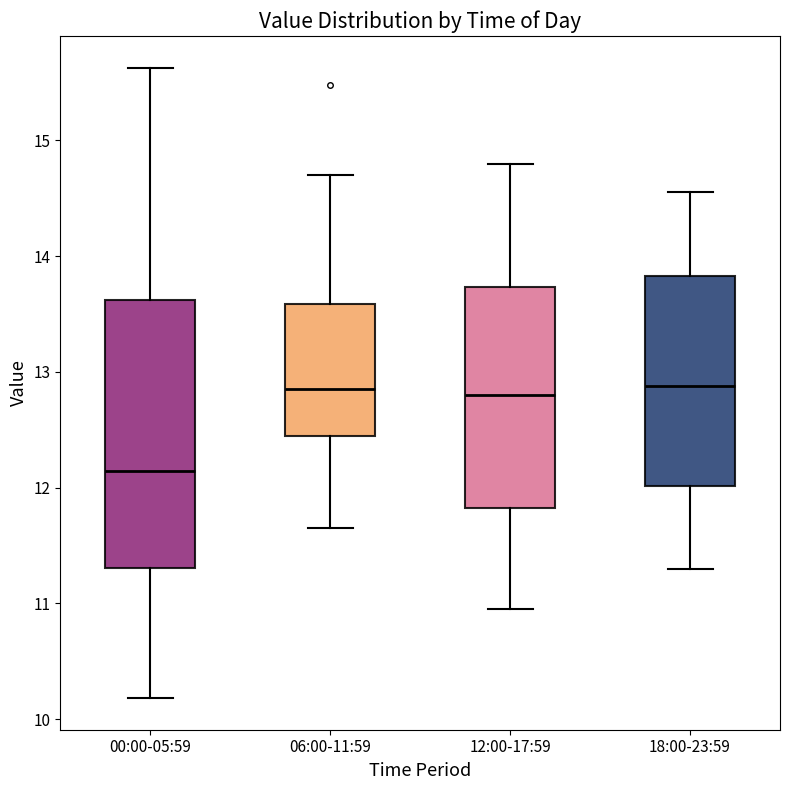

Where is the upper edge of the box for 18:00-23:59 on the y-axis? The values are not printed on the chart, so give them approximately, as read against the axis.

13.8